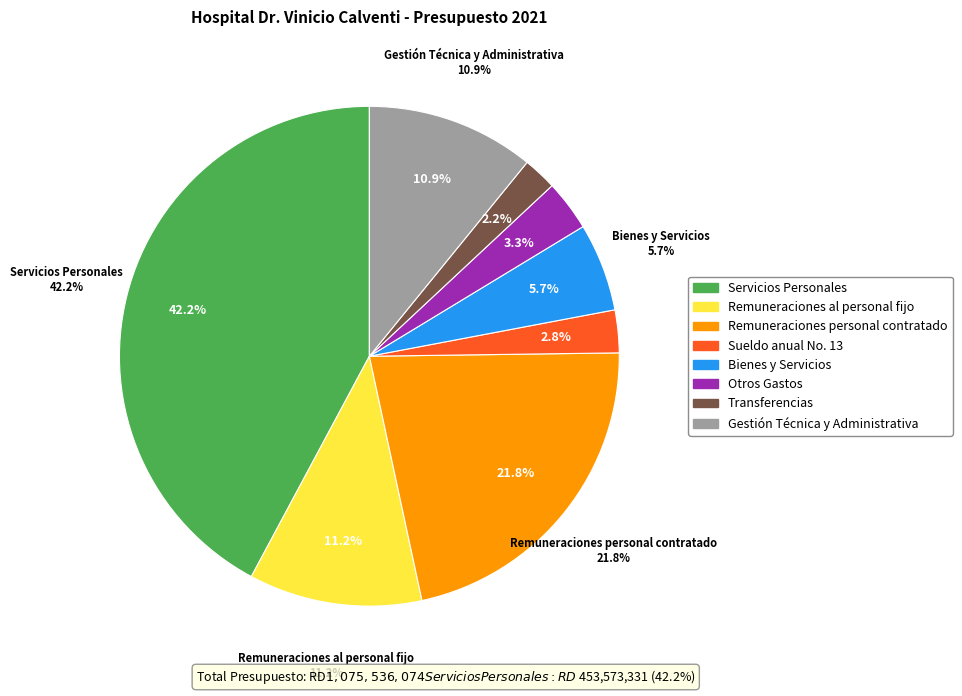

How many slices are in this pie chart?

8